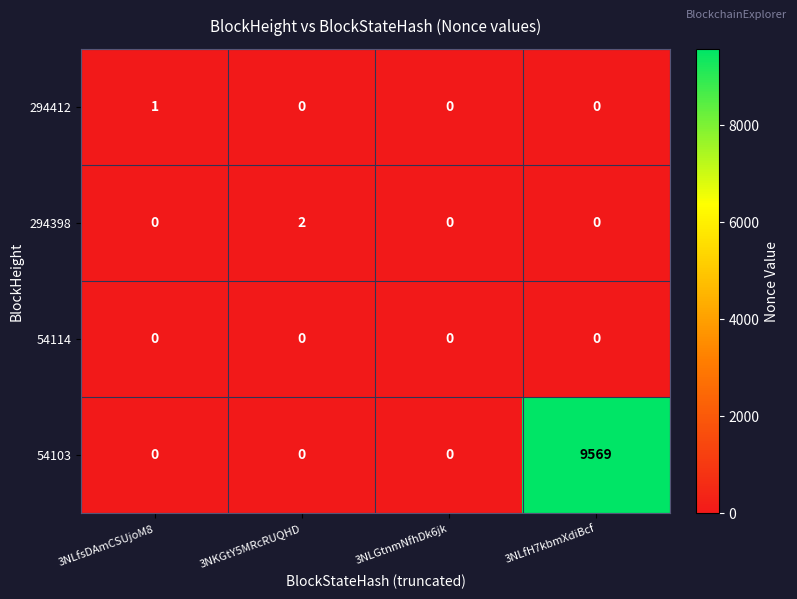

Which series has the largest total across all categories?

54103